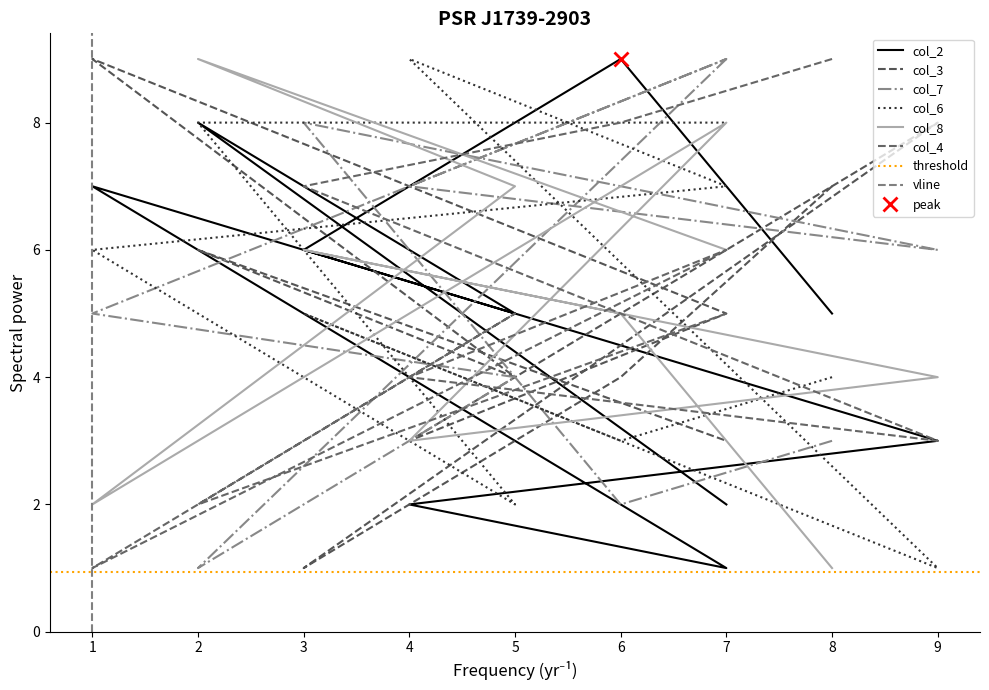

What is the spread (max minus min) of values at 5?

5